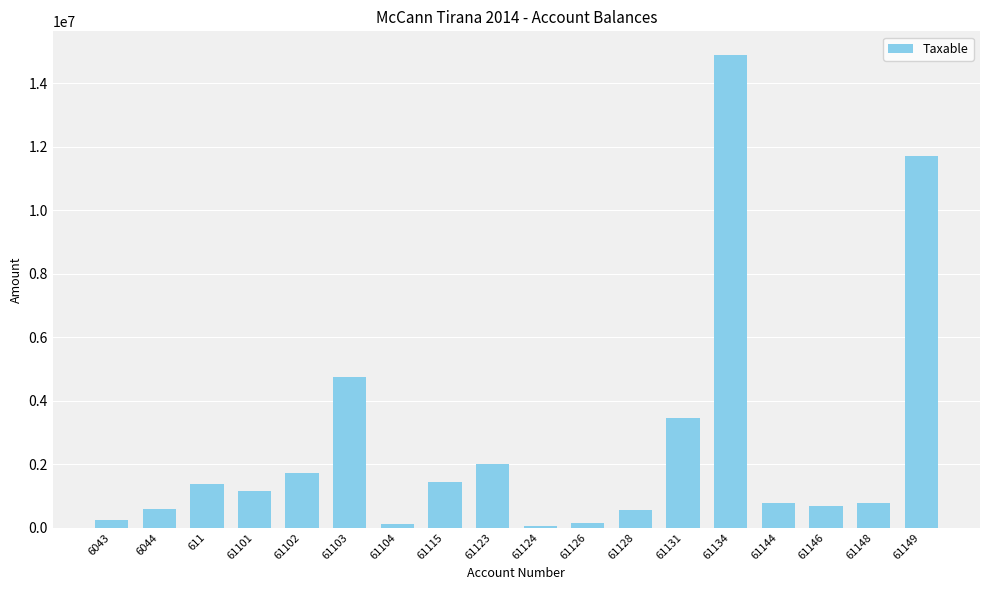

What is the ratio of the value at 61124 to the value at 61128?

0.1